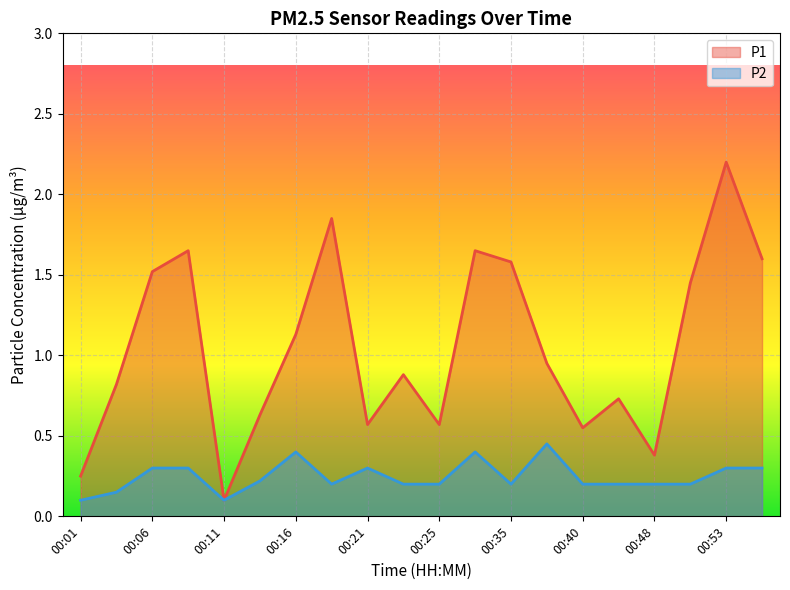

Rank the series by their average value, from highest to lowest.

P1, P2